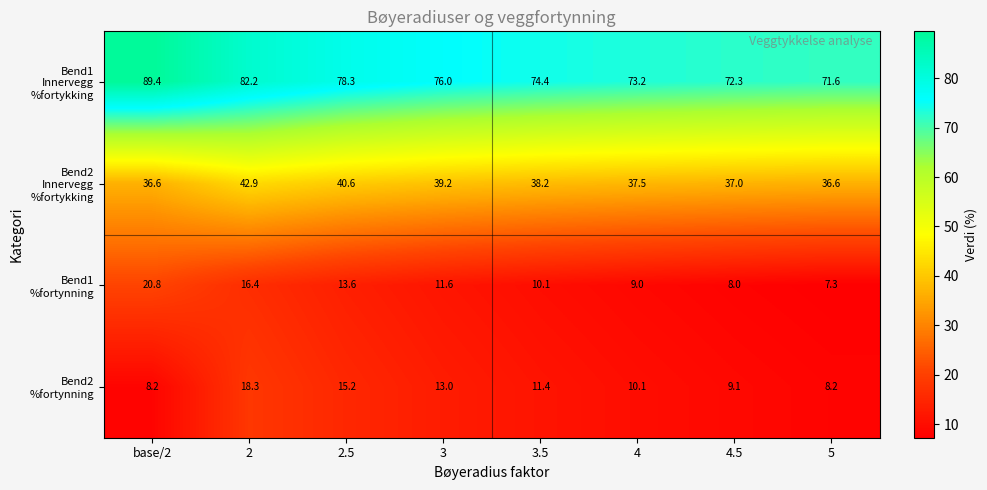

What is the spread (max minus min) of values at 5?

64.3